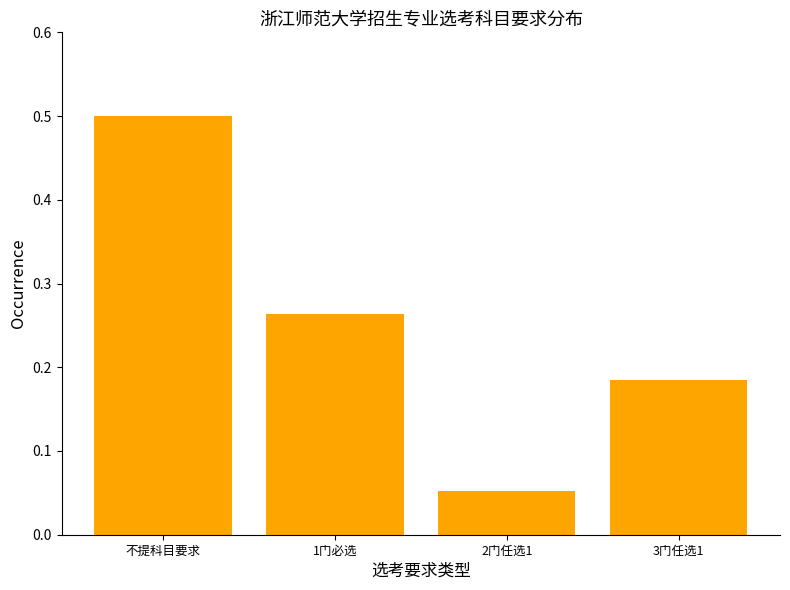

Which category has the lowest value across all series?

2门任选1